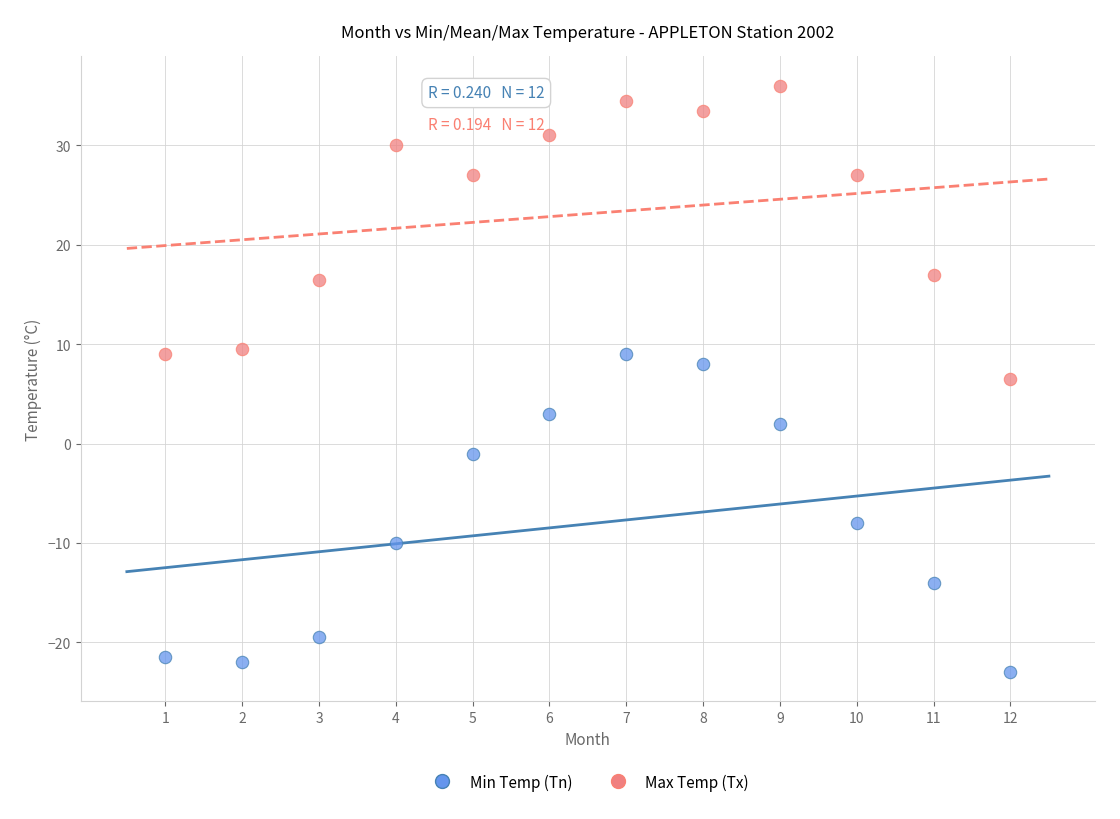

What are all the series names shown in the legend?

Min Temp (Tn), Max Temp (Tx)